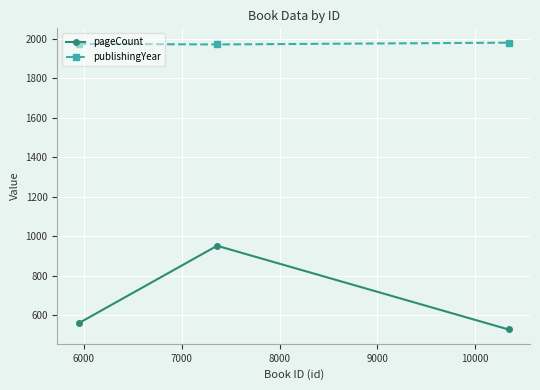

Rank the series by their maximum value, from lowest to highest.

pageCount, publishingYear